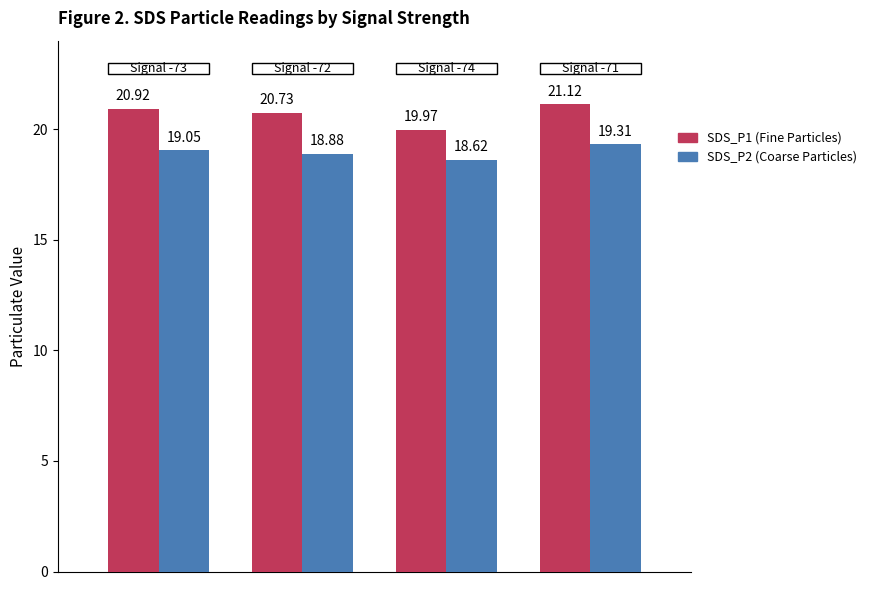

True or false: SDS_P2 has a value of 33.2 at 0.

False